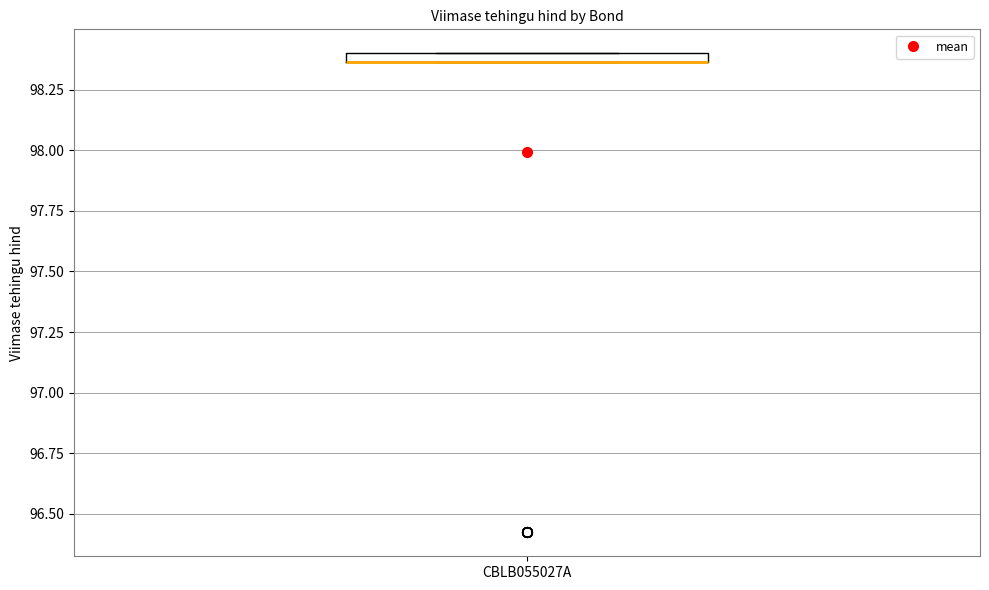

Where is the upper edge of the box for CBLB055027A on the y-axis? The values are not printed on the chart, so give them approximately, as read against the axis.

98.40